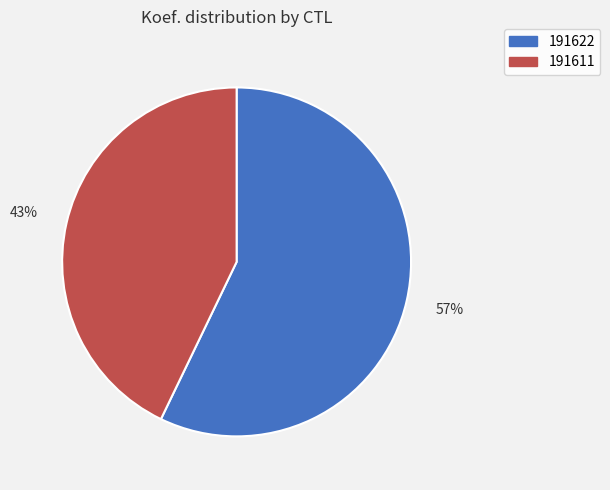

Rank the categories by value from lowest to highest.

191611, 191622